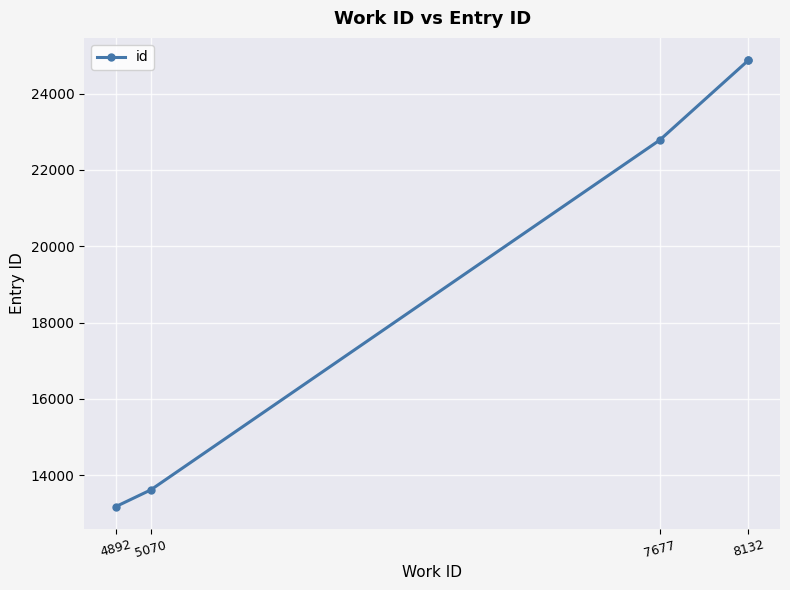

At which label is the value closest to 19028?

7677